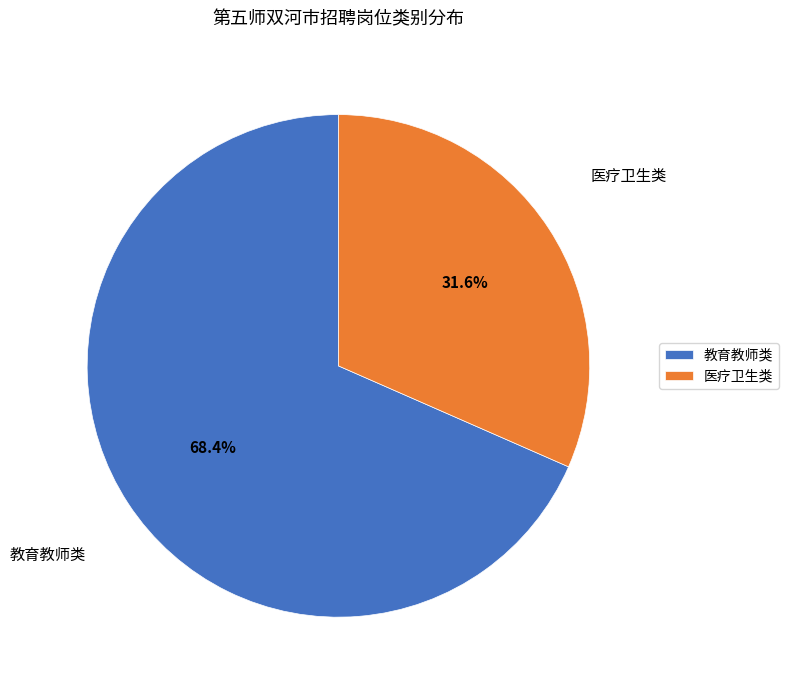

Count the number of slices in the pie.

2